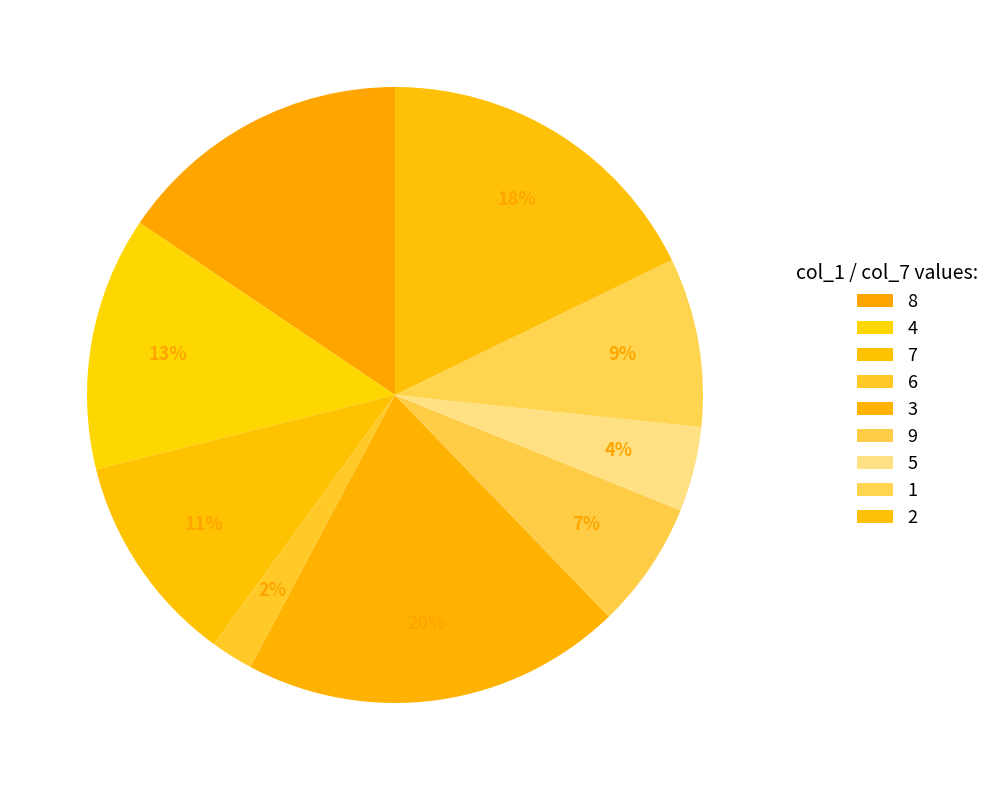

Count the number of slices in the pie.

9